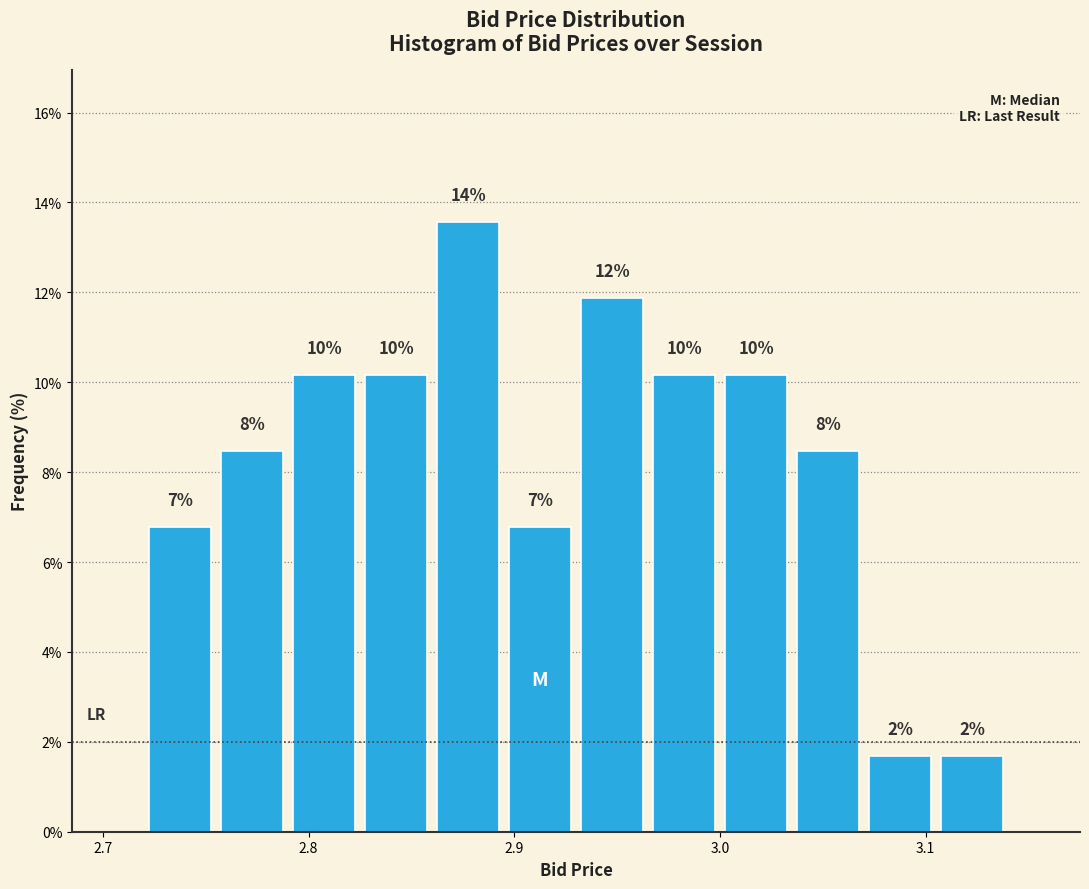

Around what value on the x-axis is the tallest bar? Give the approximate position of its centre, as read against the axis.

2.88